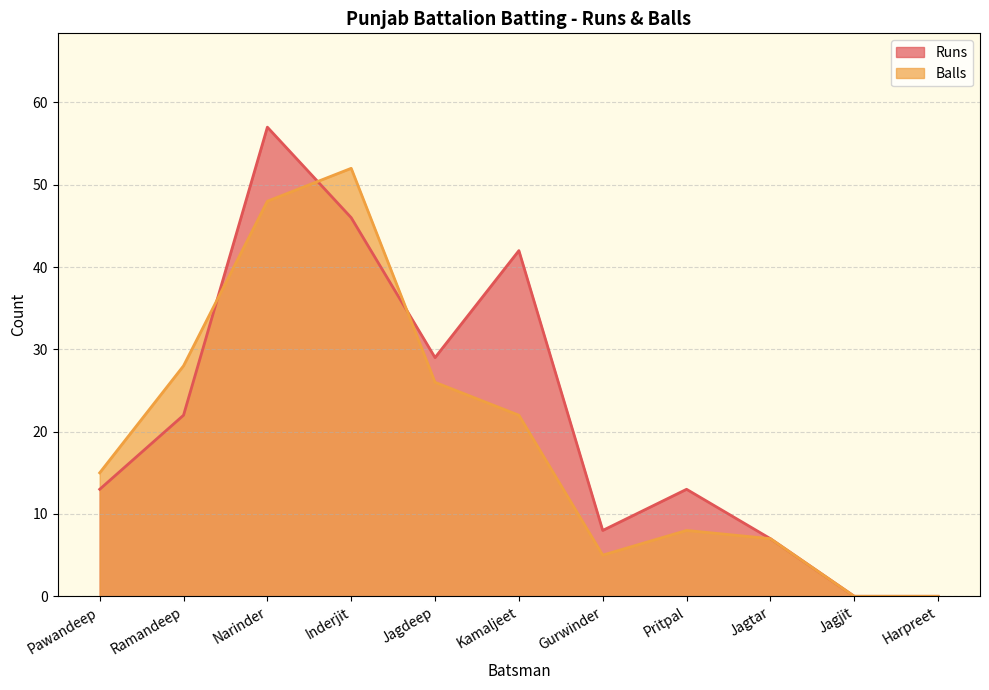

How many interior local valleys does the Balls series have?

1